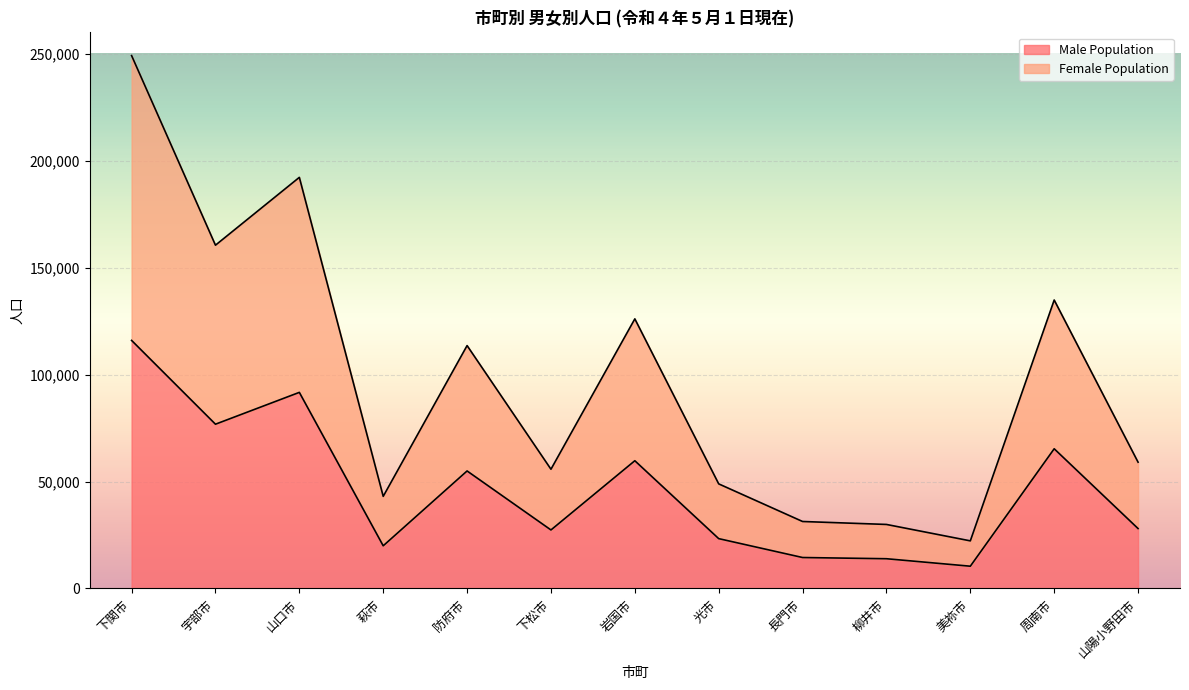

Rank the categories by Female Population value from lowest to highest.

美祢市, 柳井市, 長門市, 萩市, 光市, 下松市, 山陽小野田市, 防府市, 岩国市, 周南市, 宇部市, 山口市, 下関市